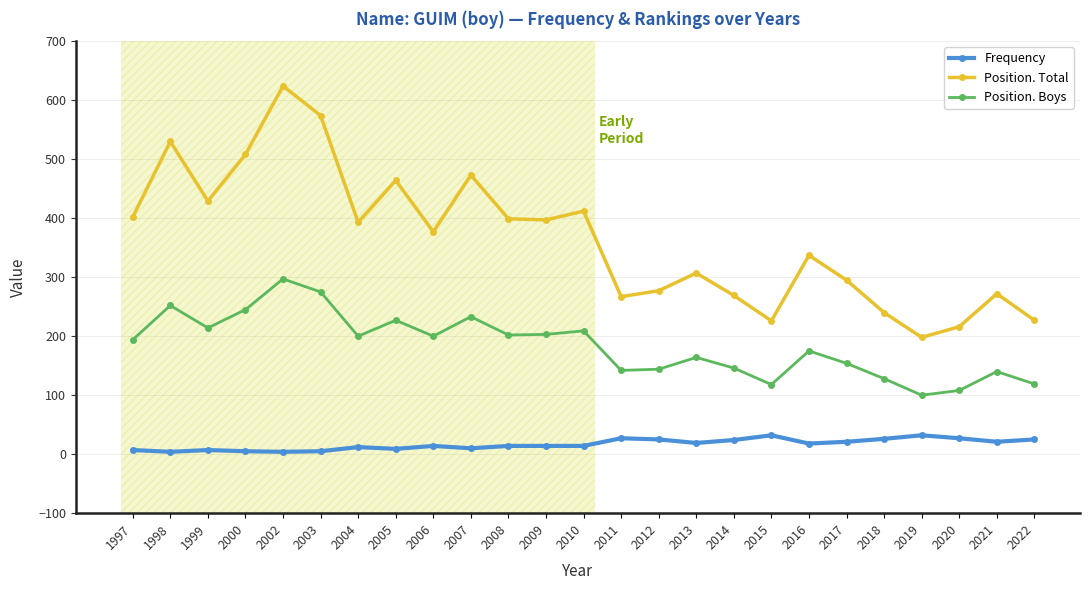

Which series has the largest range (max minus min)?

Position. Total